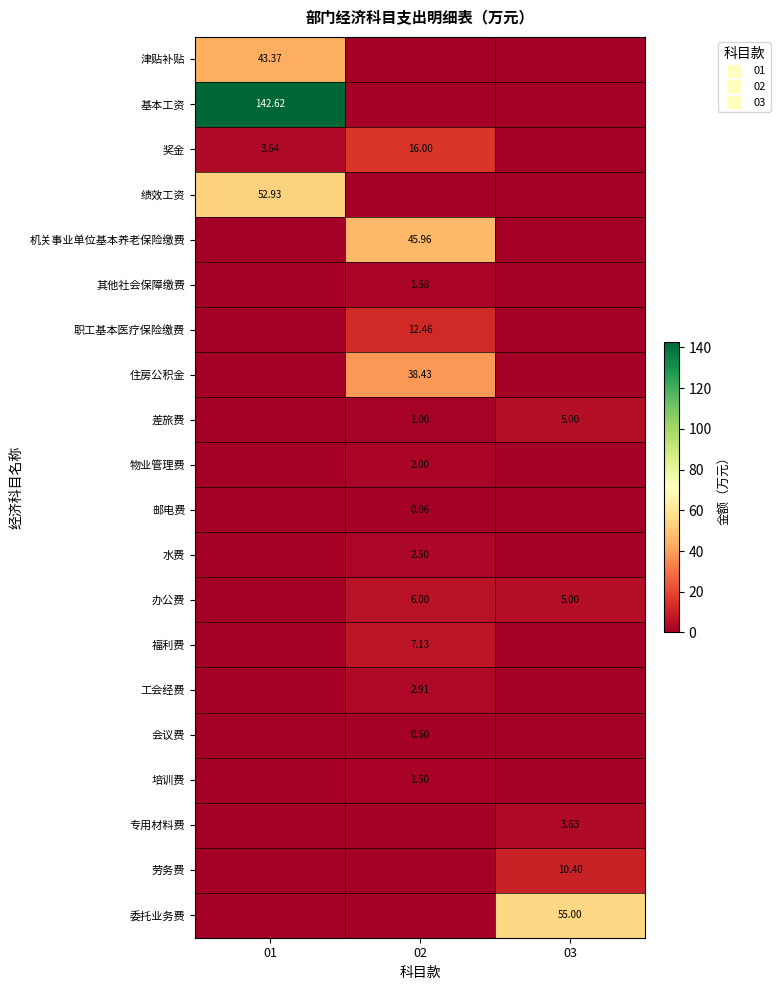

Rank the categories by 物业管理费 value from highest to lowest.

02, 01, 03